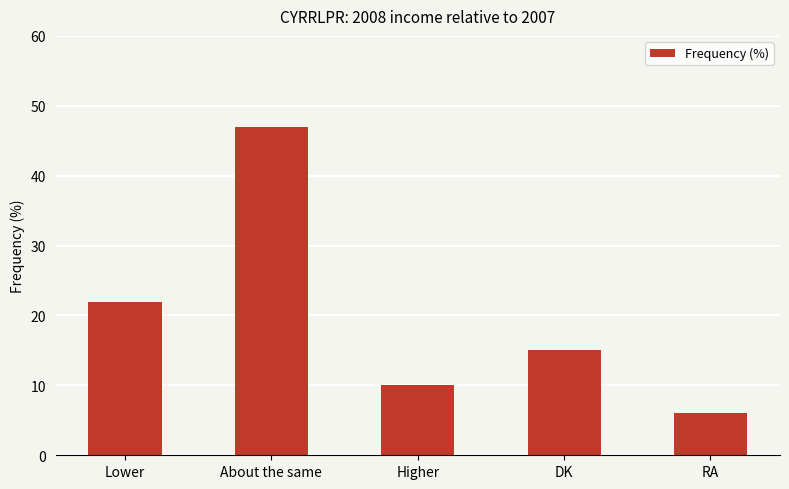

What is the approximate value at About the same?

47